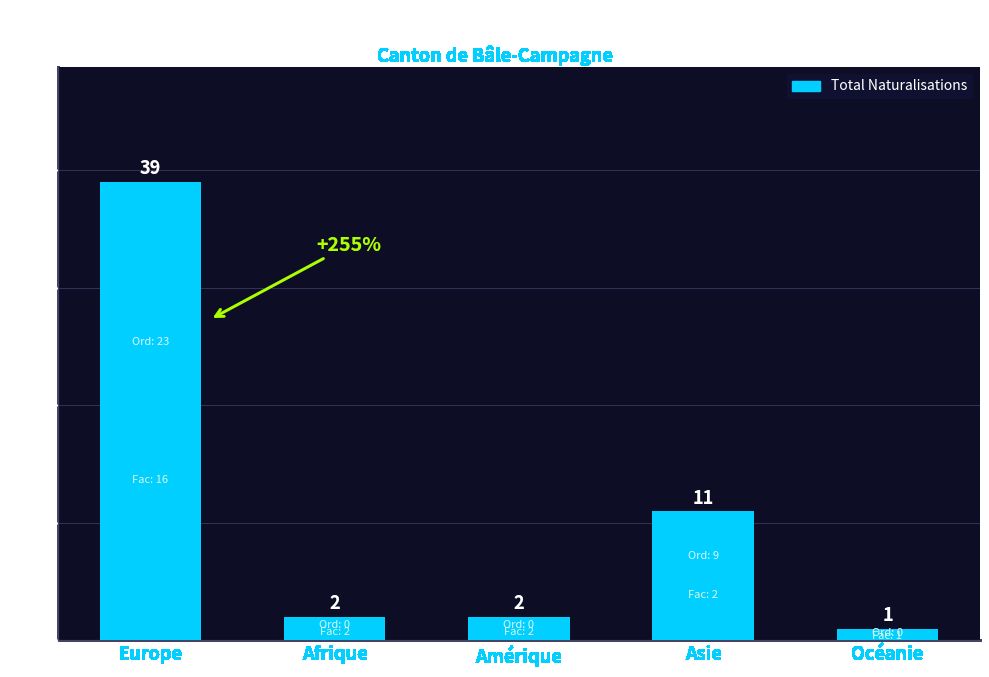

What is the change in value from Europe to Amérique?

-37